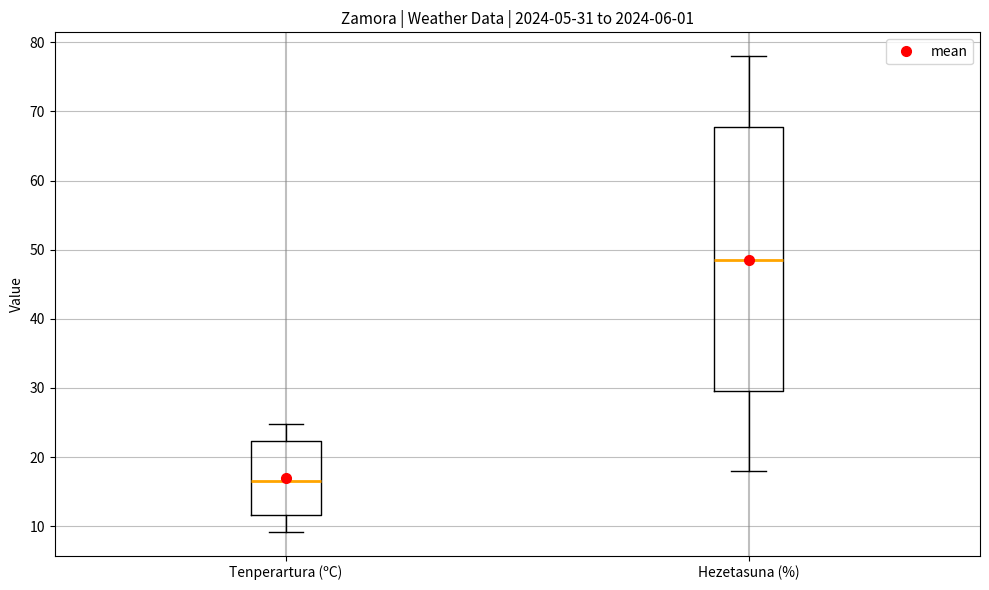

Which box has the highest median line?

Hezetasuna (%)